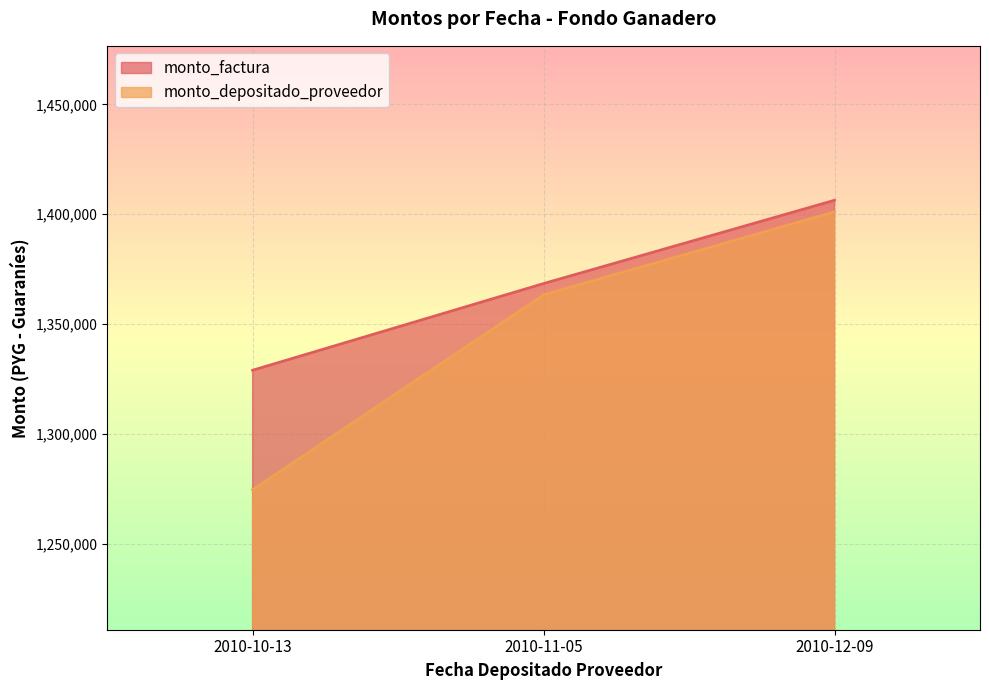

How many values are between 1328970 and 1406361?

3